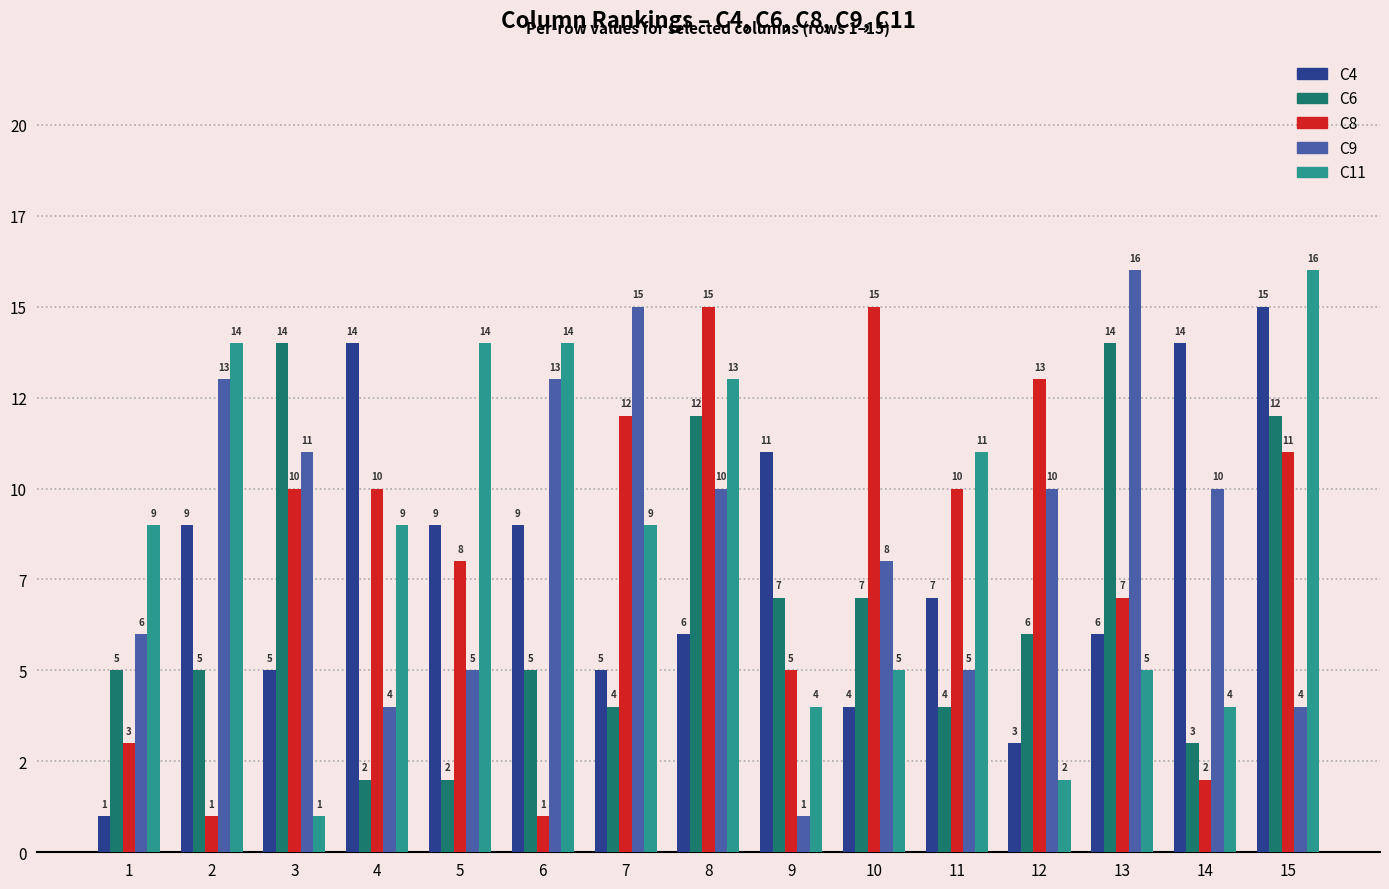

What is the difference between the maximum and minimum values in the C11 series?

15